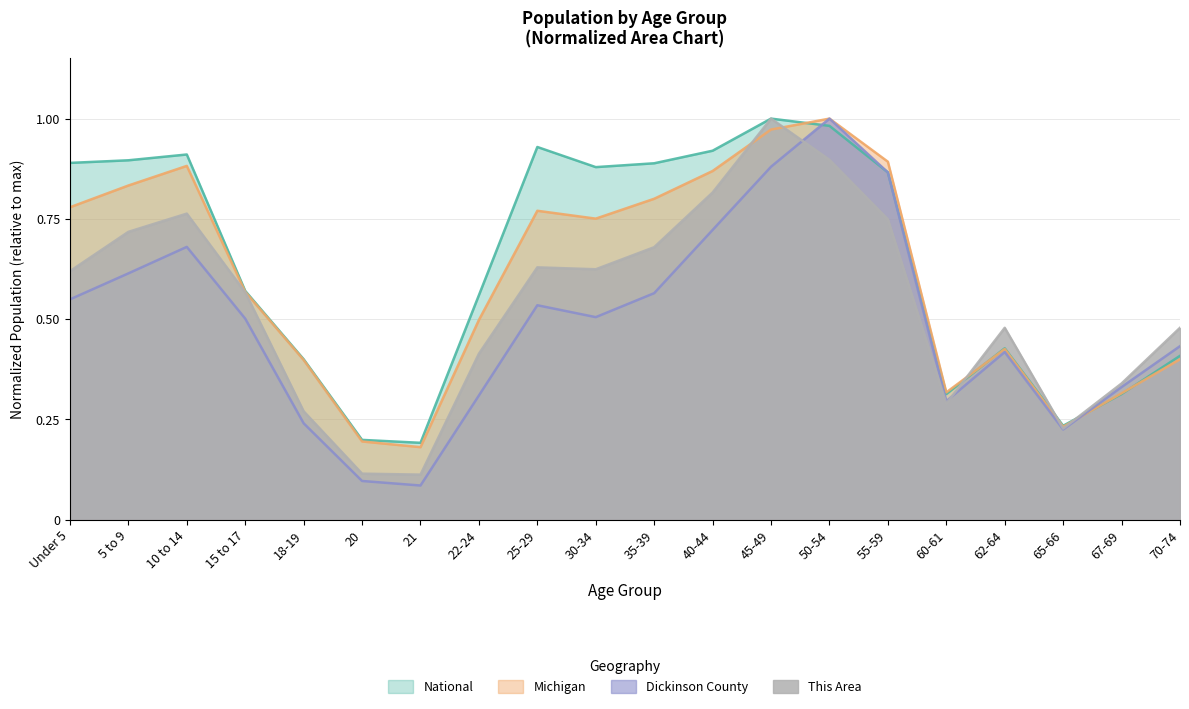

What is the approximate value of This Area at 25-29?

0.6